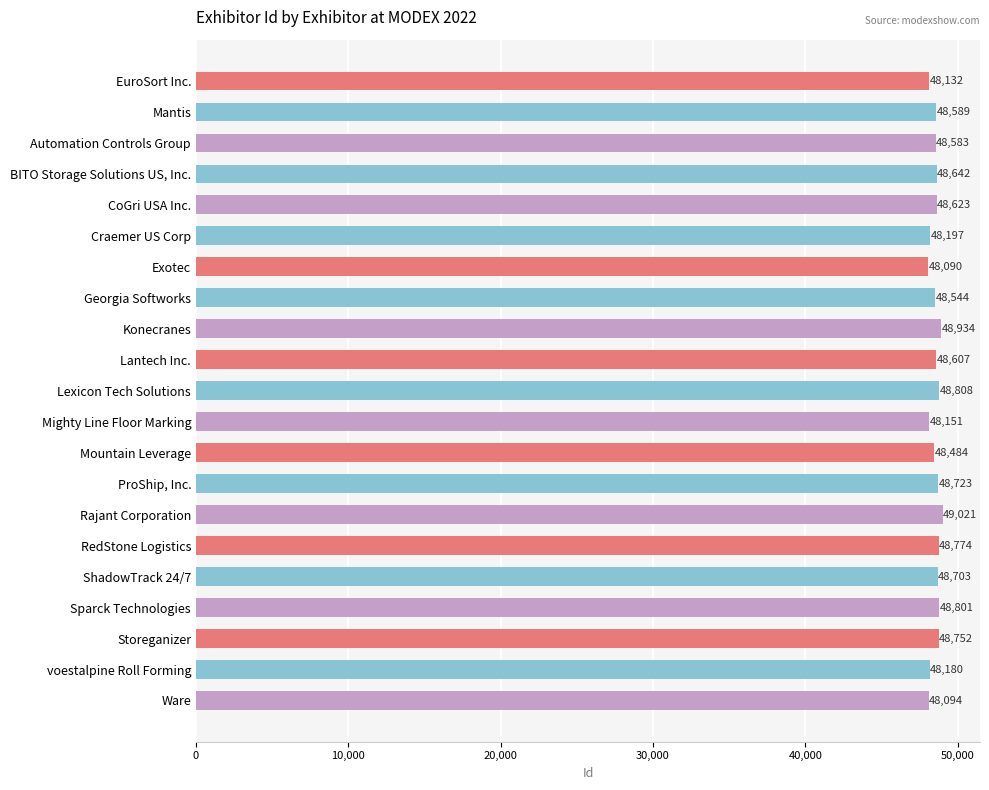

Reading bottom to top, transcribe all the data shown in this chart.

48094	48180	48752	48801	48703	48774	49021	48723	48484	48151	48808	48607	48934	48544	48090	48197	48623	48642	48583	48589	48132